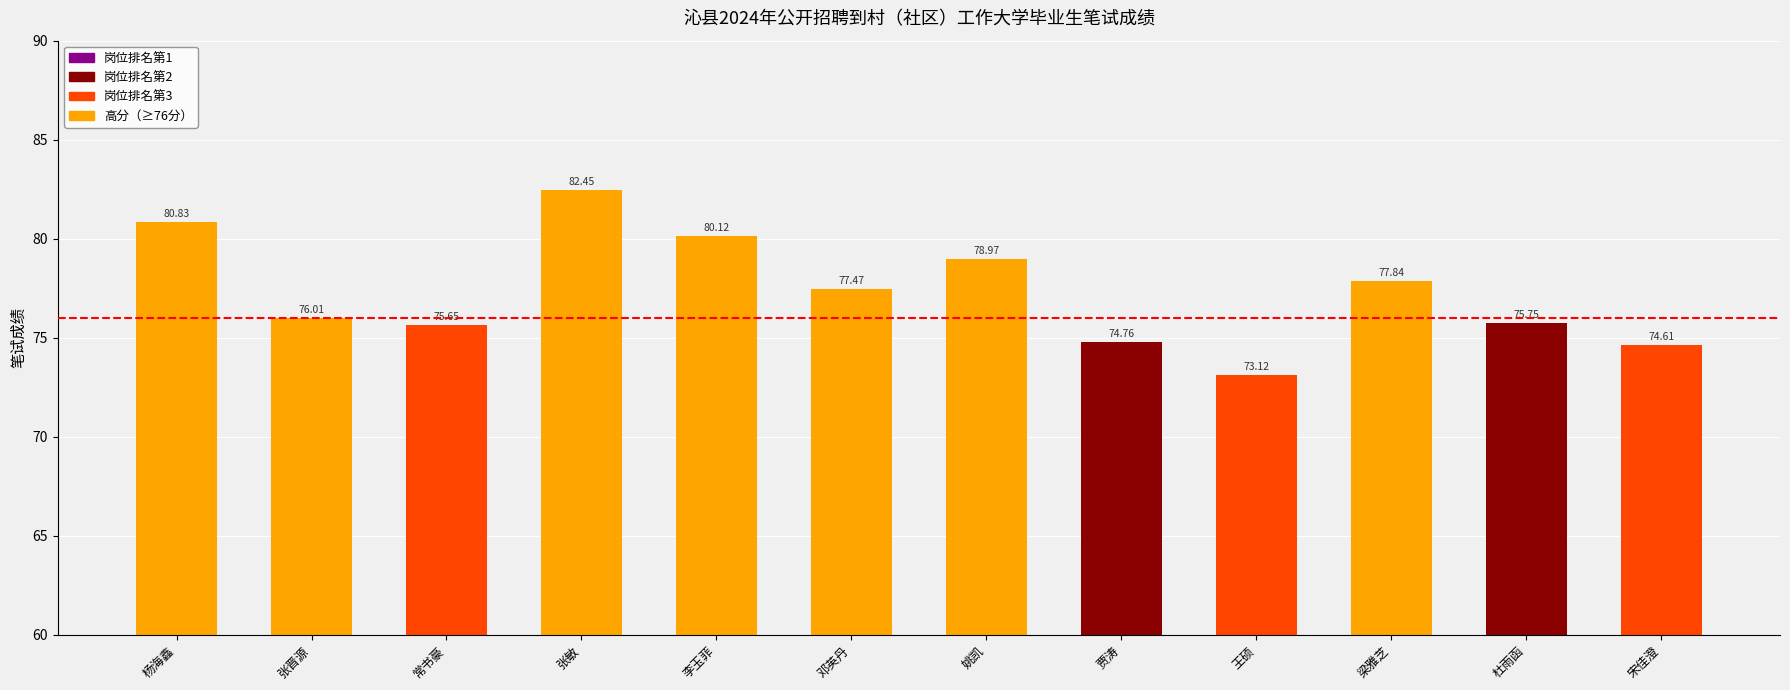

Which category has the highest value across all series?

张敏